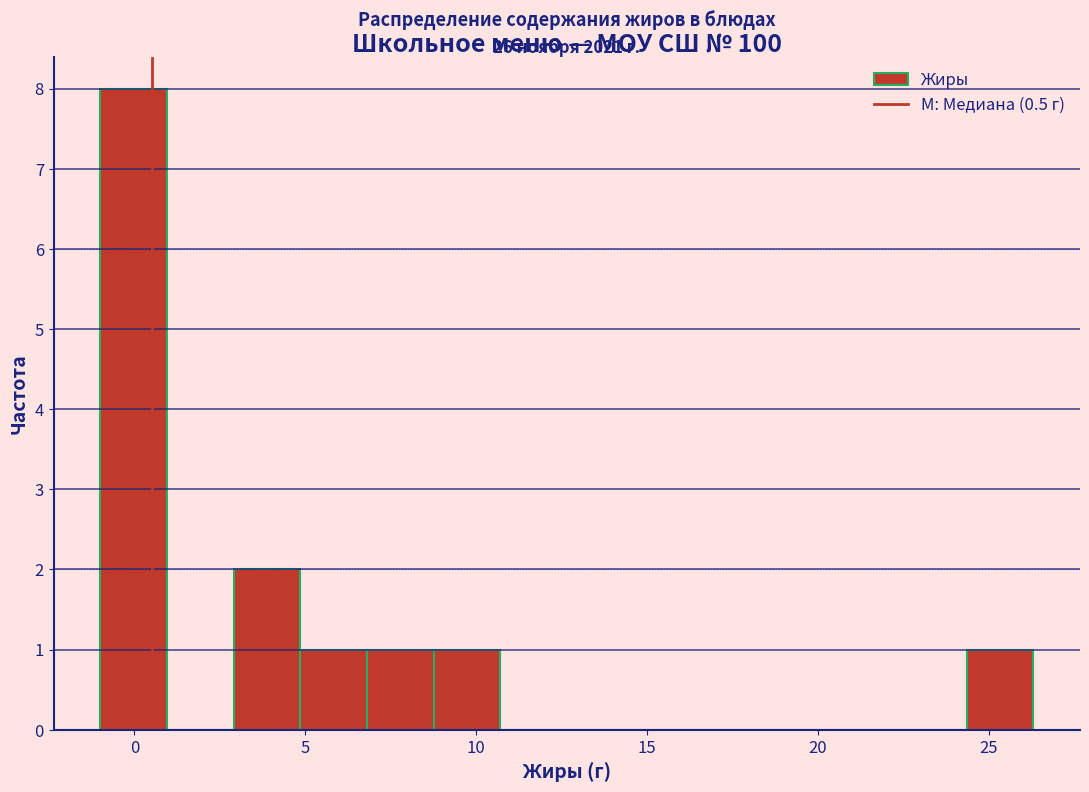

Read against the x-axis, roughly where is the centre of the tallest bar?

0.0